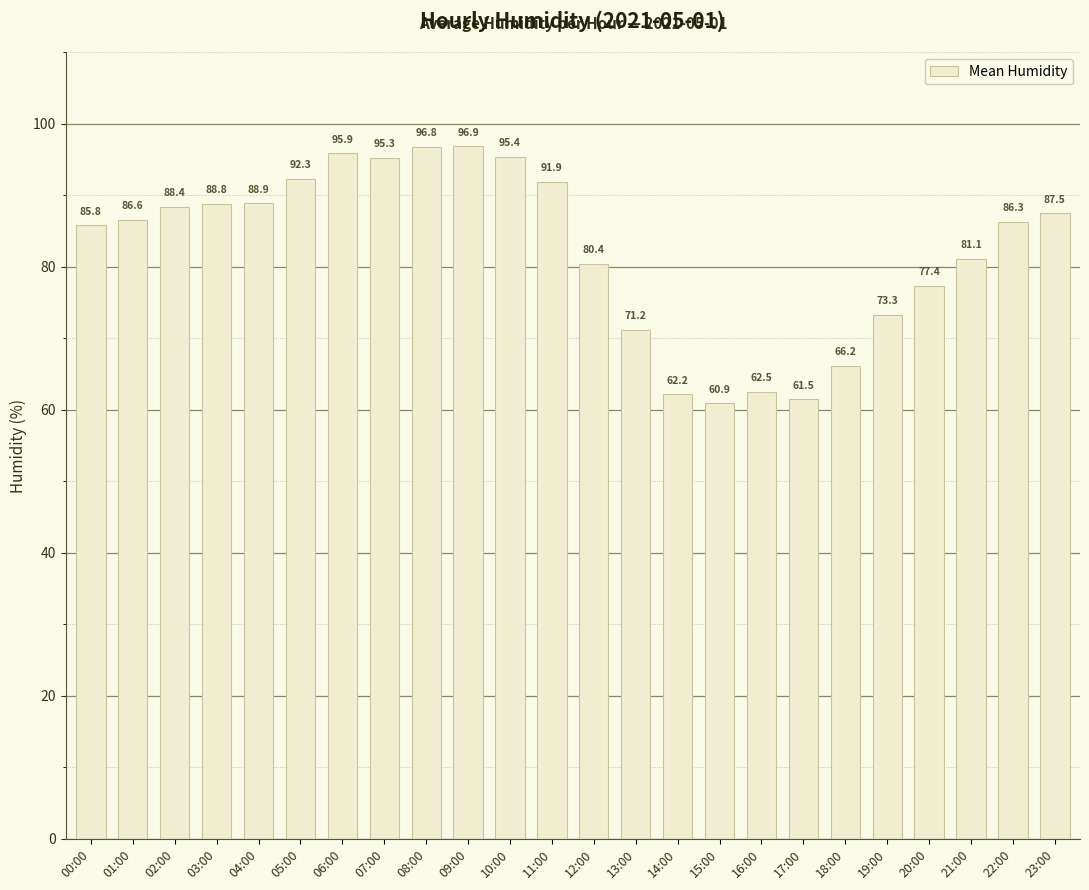

Which category has the highest value across all series?

09:00